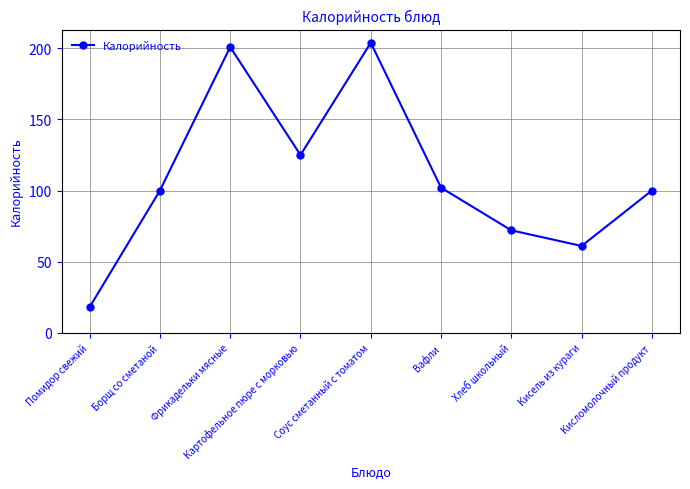

How many series are shown in this chart?

1